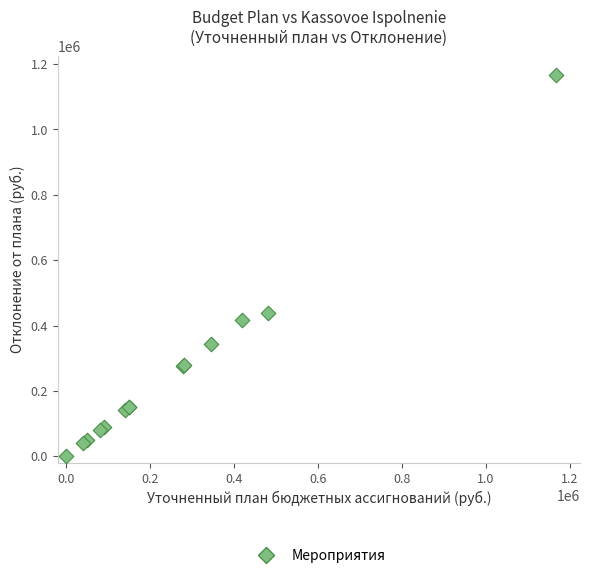

What Y value in the scatter plot is closest to 582875?

438030